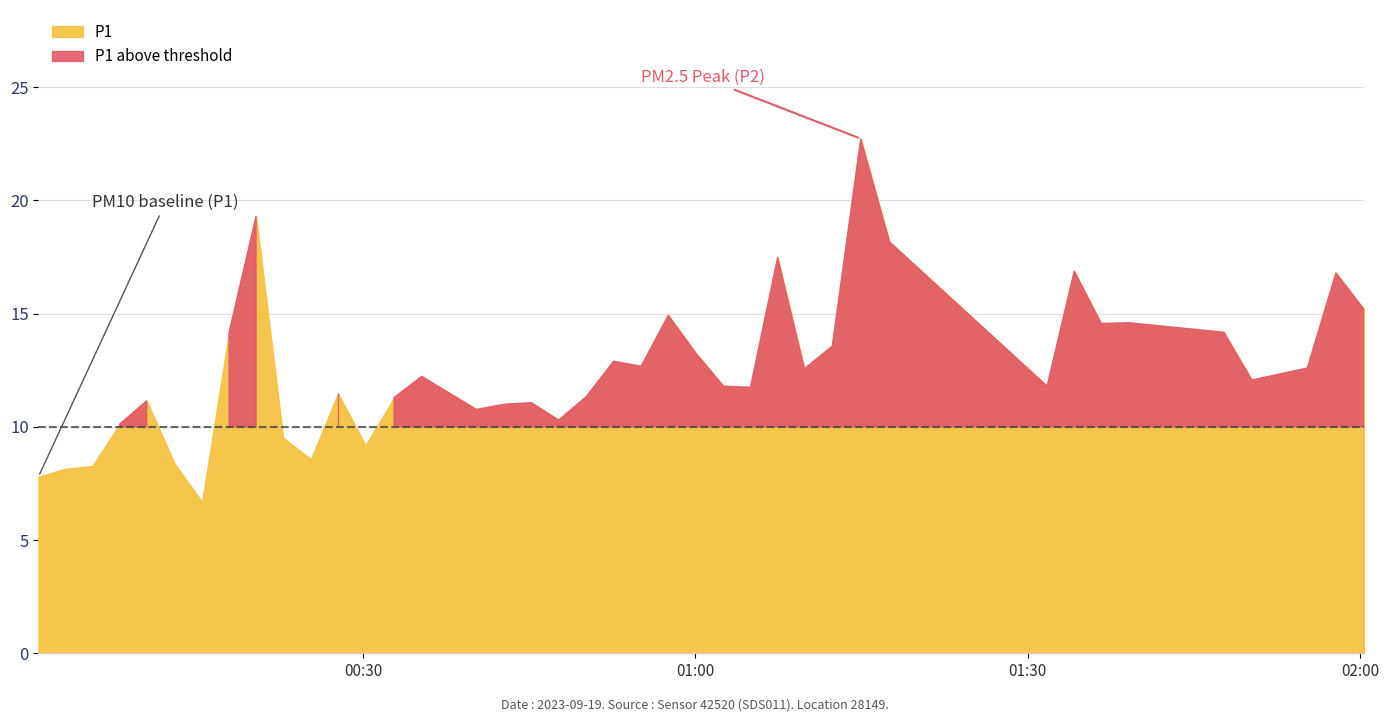

True or false: P2 and P1 intersect in this chart.

False